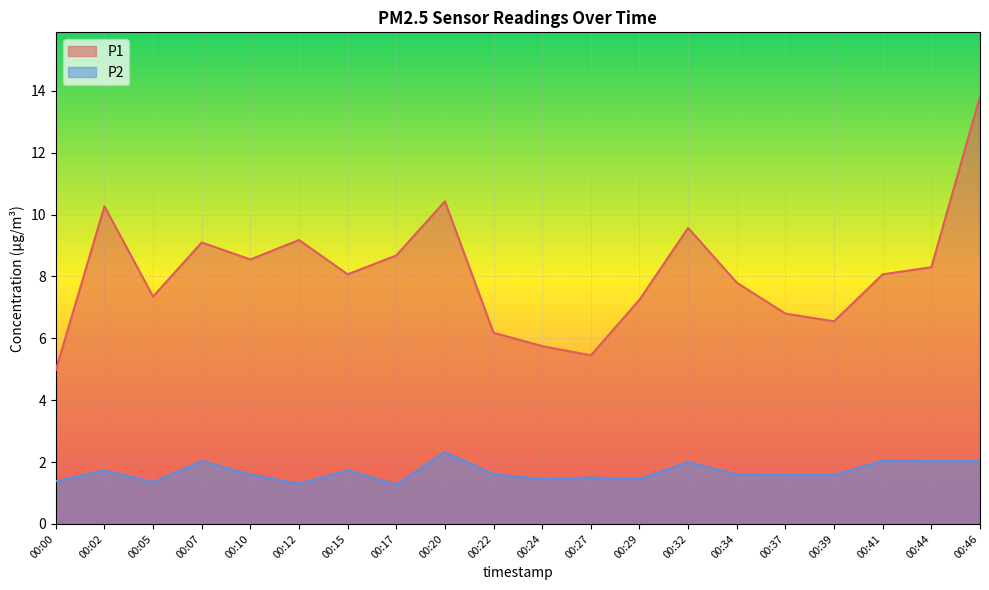

What is the value of the P1 point at the 2nd from the left?

10.3